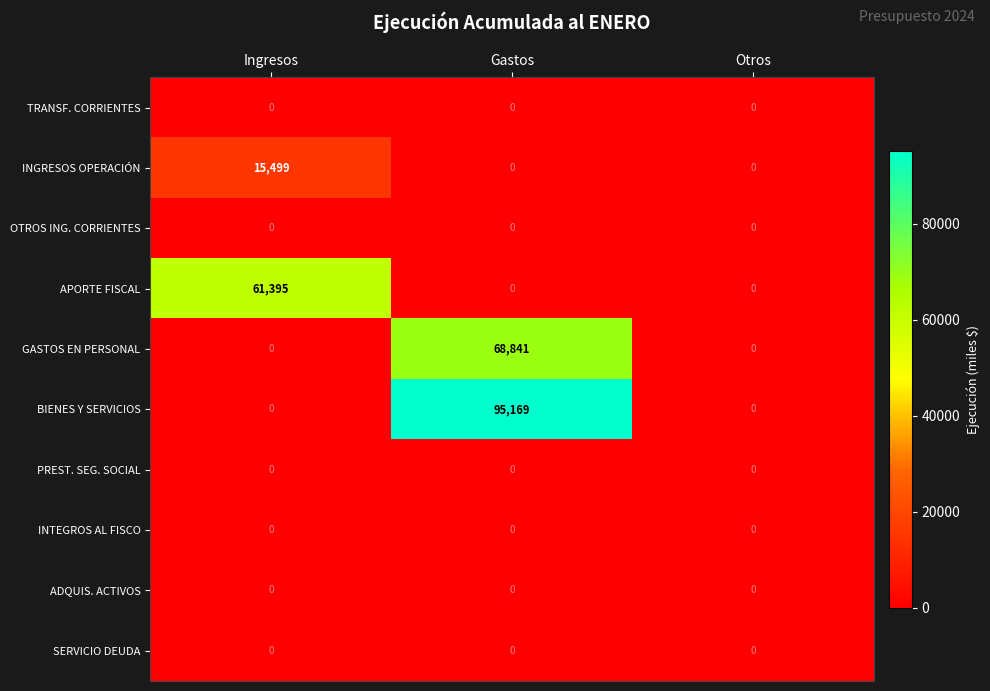

What is the greatest value displayed?

95169